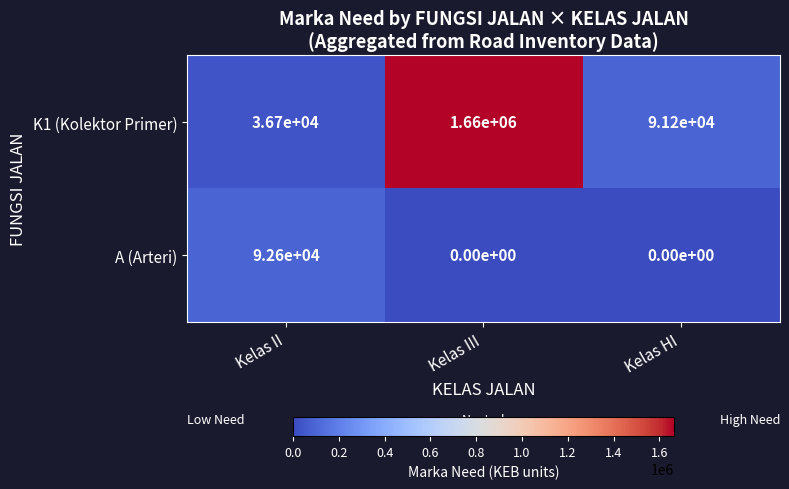

At Kelas II, list the series in order from largest to smallest.

A (Arteri), K1 (Kolektor Primer)